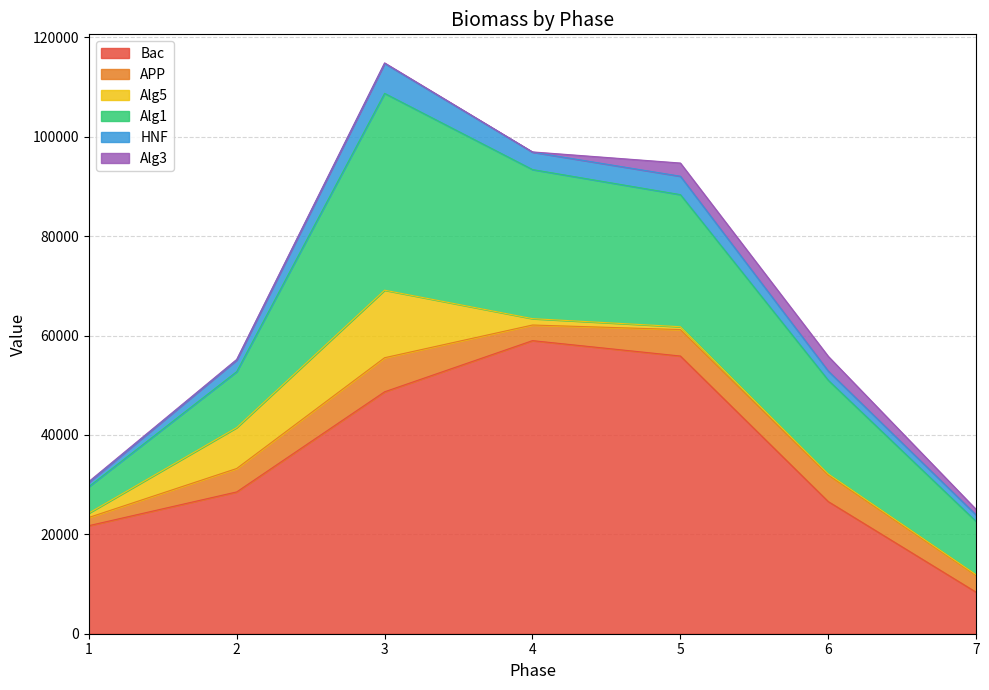

True or false: Alg3 has a value of 108.7 at 3.

True